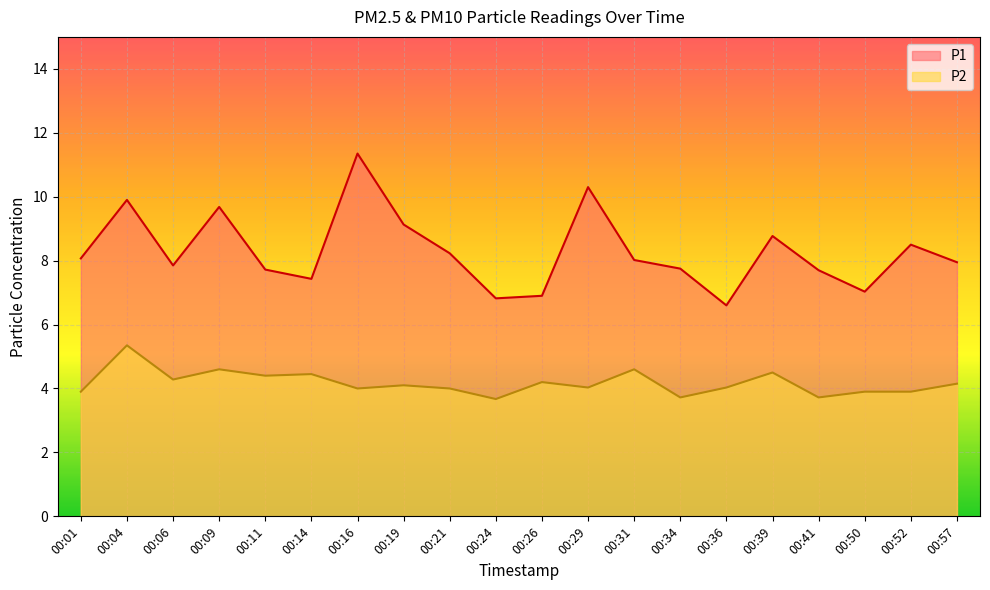

What are all the series names shown in the legend?

P1, P2